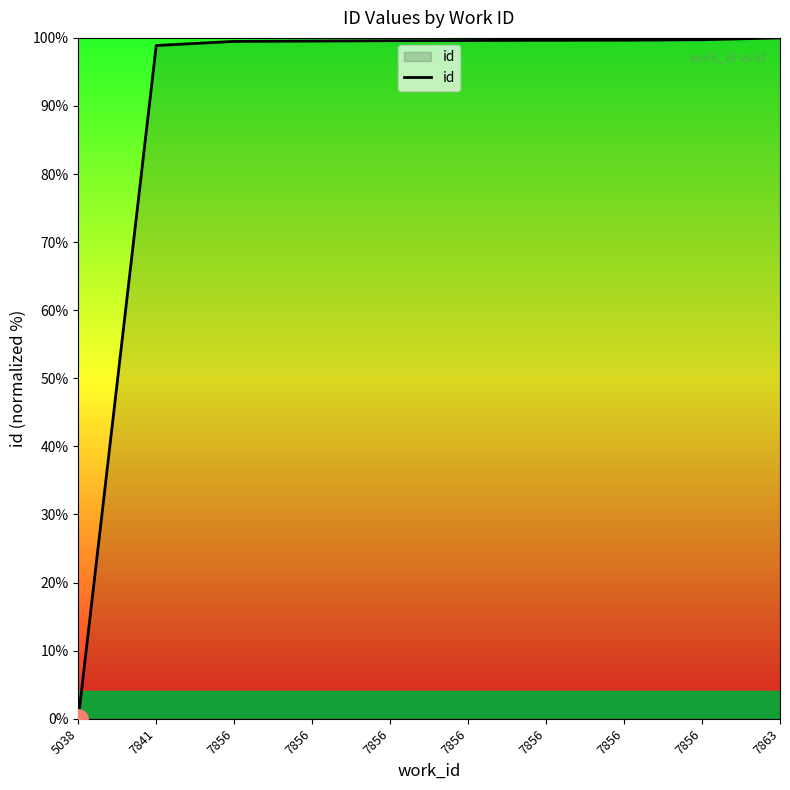

How many lines are shown in the chart?

1